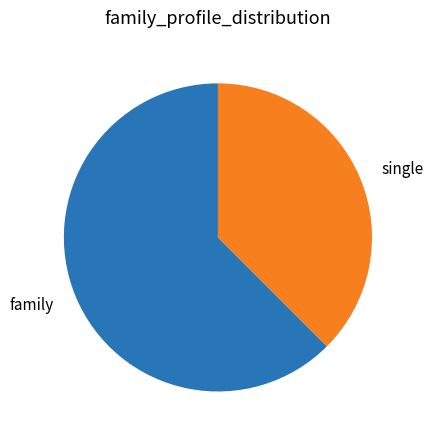

How many slices are in this pie chart?

2